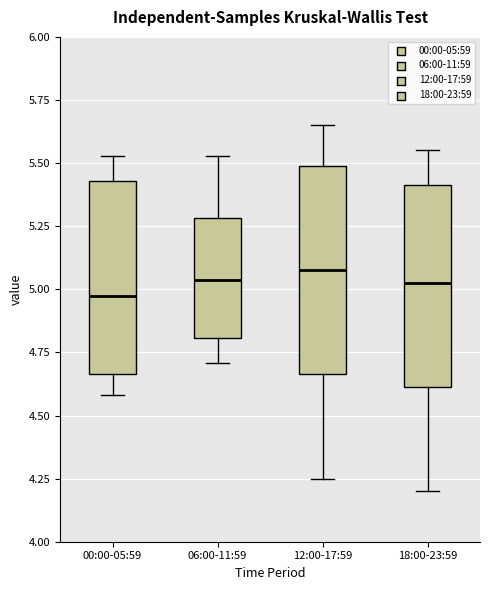

Reading left to right, read every box against the y-axis: the position of its median line, the range the box covers, and the ends of its whiskers. The values are not printed on the chart, so give them approximately, as read against the axis.

00:00-05:59: median 5.00, box 4.65 to 5.45, whiskers 4.60 to 5.55
06:00-11:59: median 5.05, box 4.80 to 5.30, whiskers 4.70 to 5.55
12:00-17:59: median 5.10, box 4.65 to 5.50, whiskers 4.25 to 5.65
18:00-23:59: median 5.05, box 4.60 to 5.40, whiskers 4.20 to 5.55